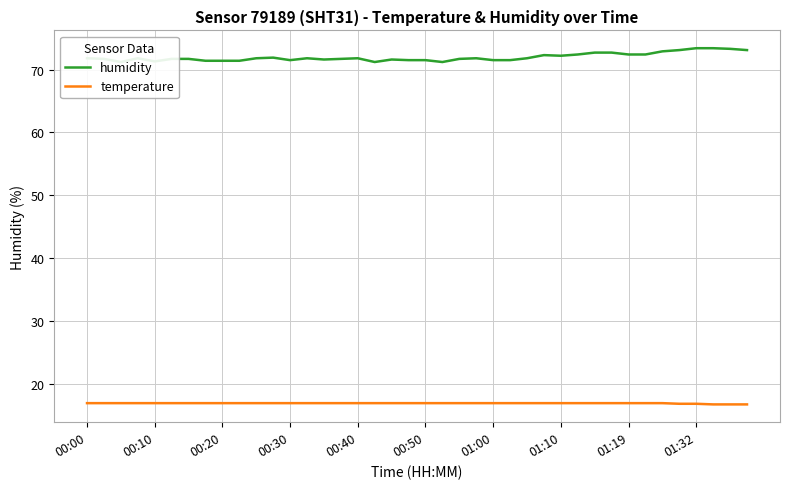

What is the highest value of the temperature series?

16.9